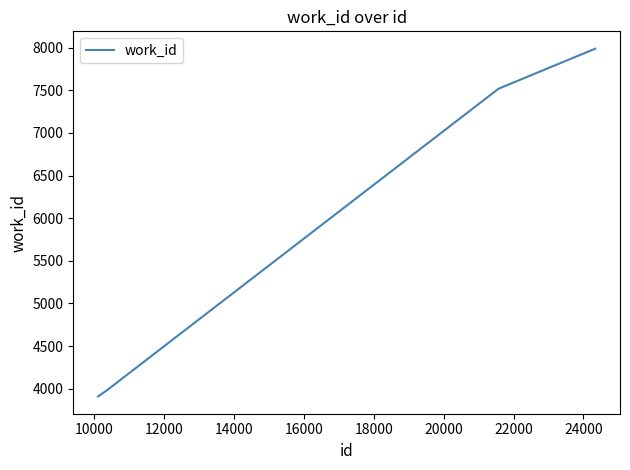

What is the minimum value shown in the chart?

3910